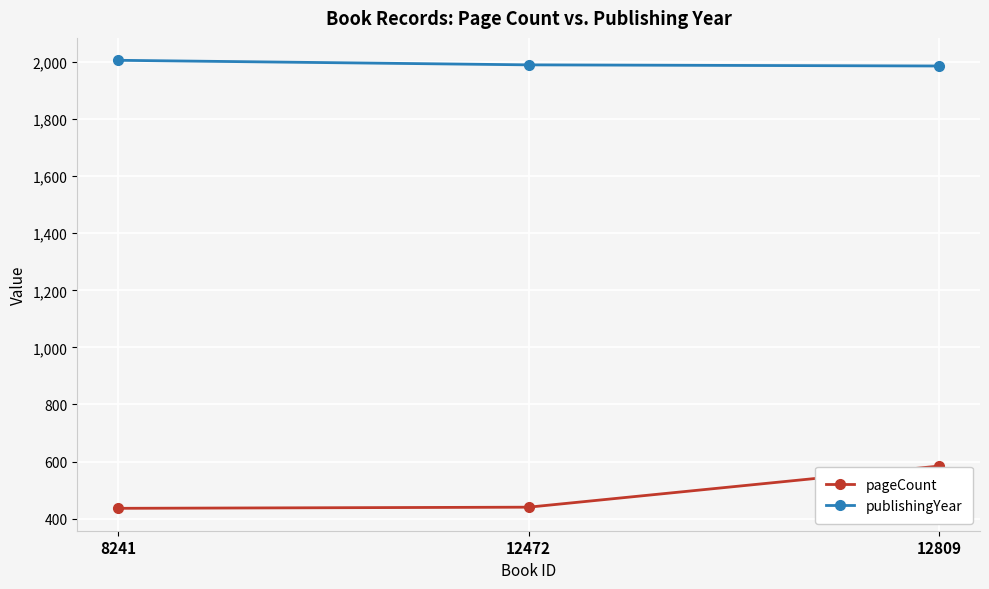

What is the sum of the pageCount values at 12809 and 8241?

1020